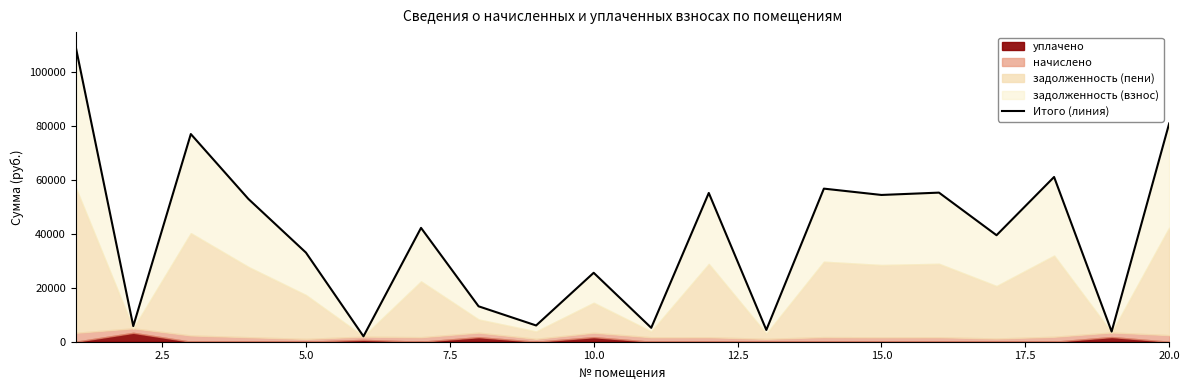

Is it true that the value at 15 is 76761.7?

False